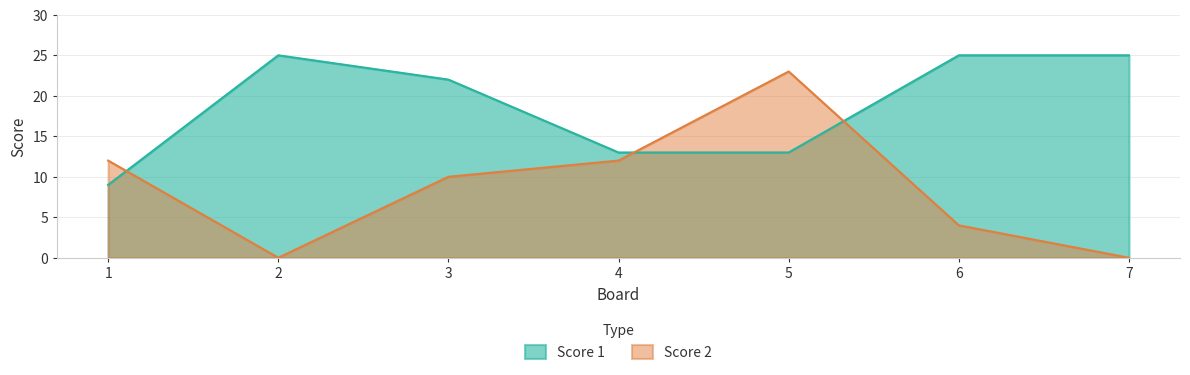

How many data points in Score 1 are less than 22?

3